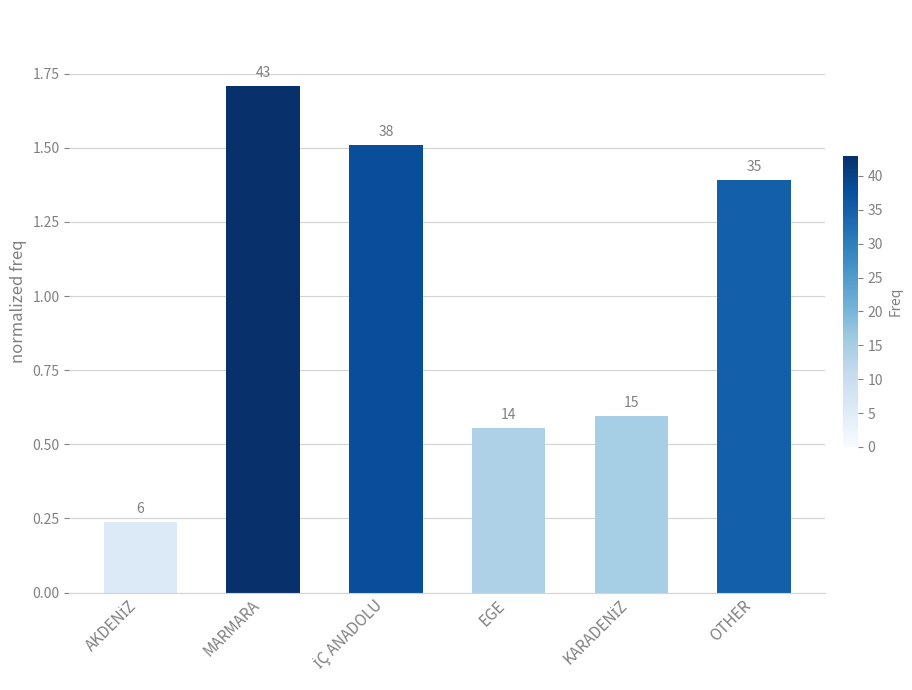

Are the bars horizontal?

No